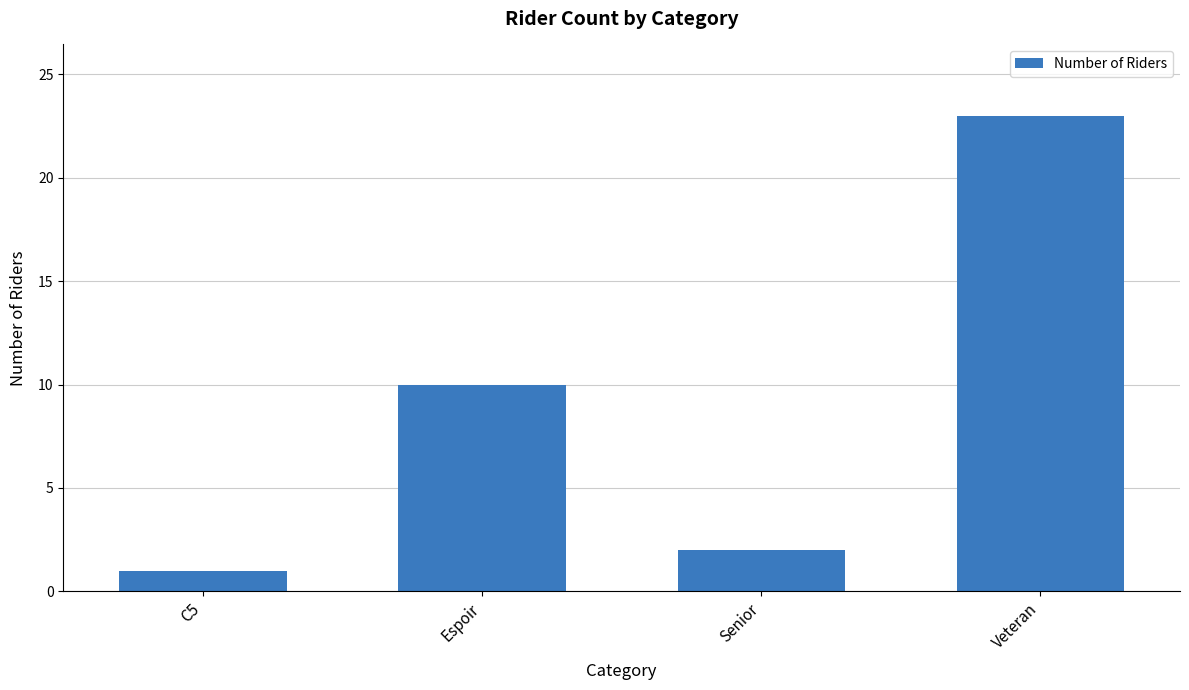

Which label corresponds to the largest value in the chart?

Veteran